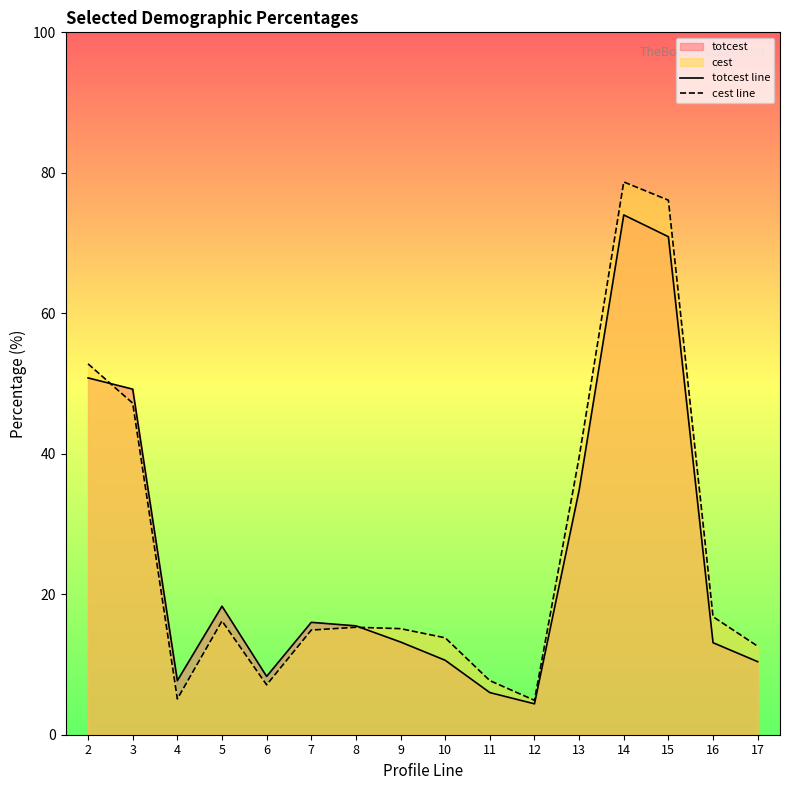

At which category is the sum across all series the highest?

14